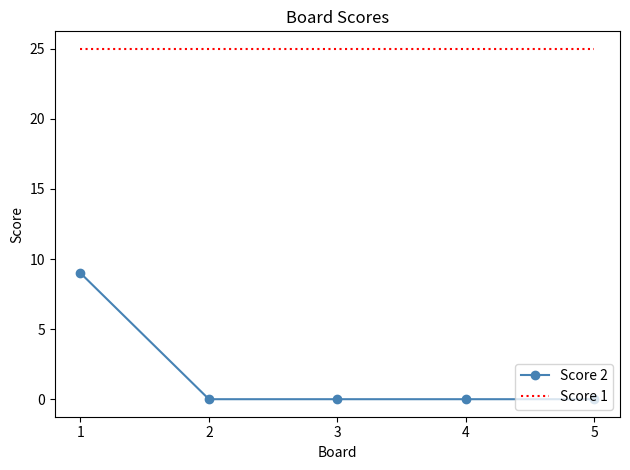

True or false: Score 1 and Score 2 cross at least once.

False